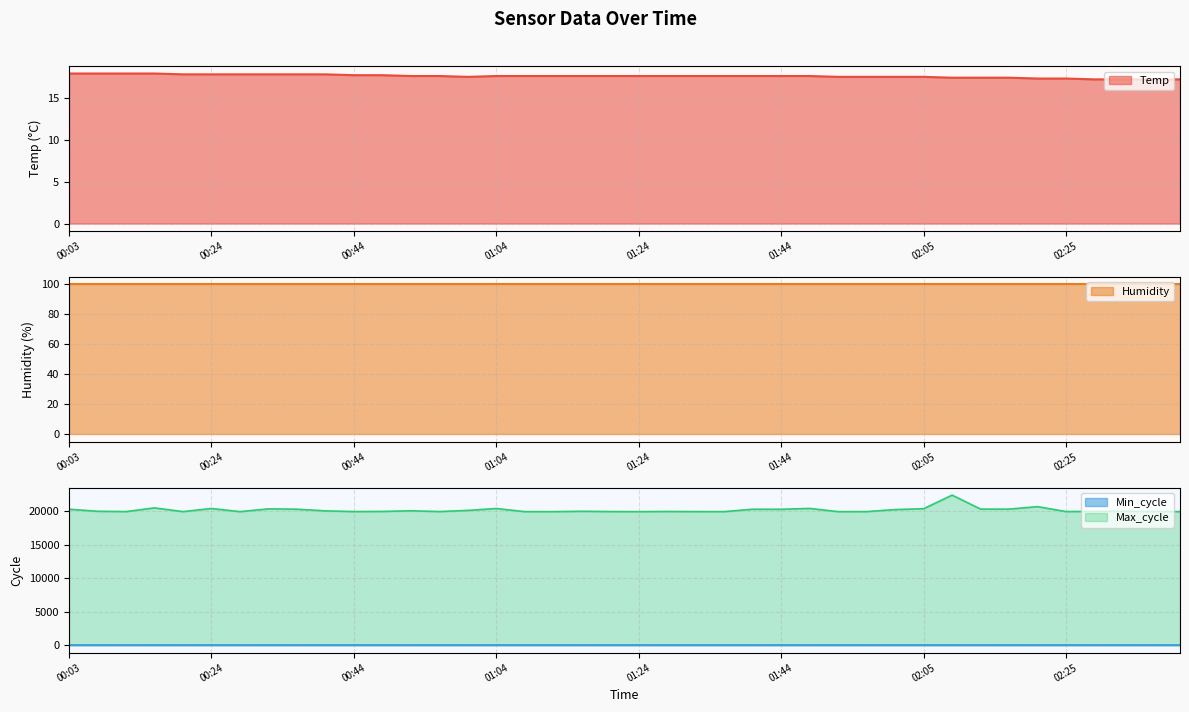

The value of Temp at 00:44 is 17.7. True or false?

True